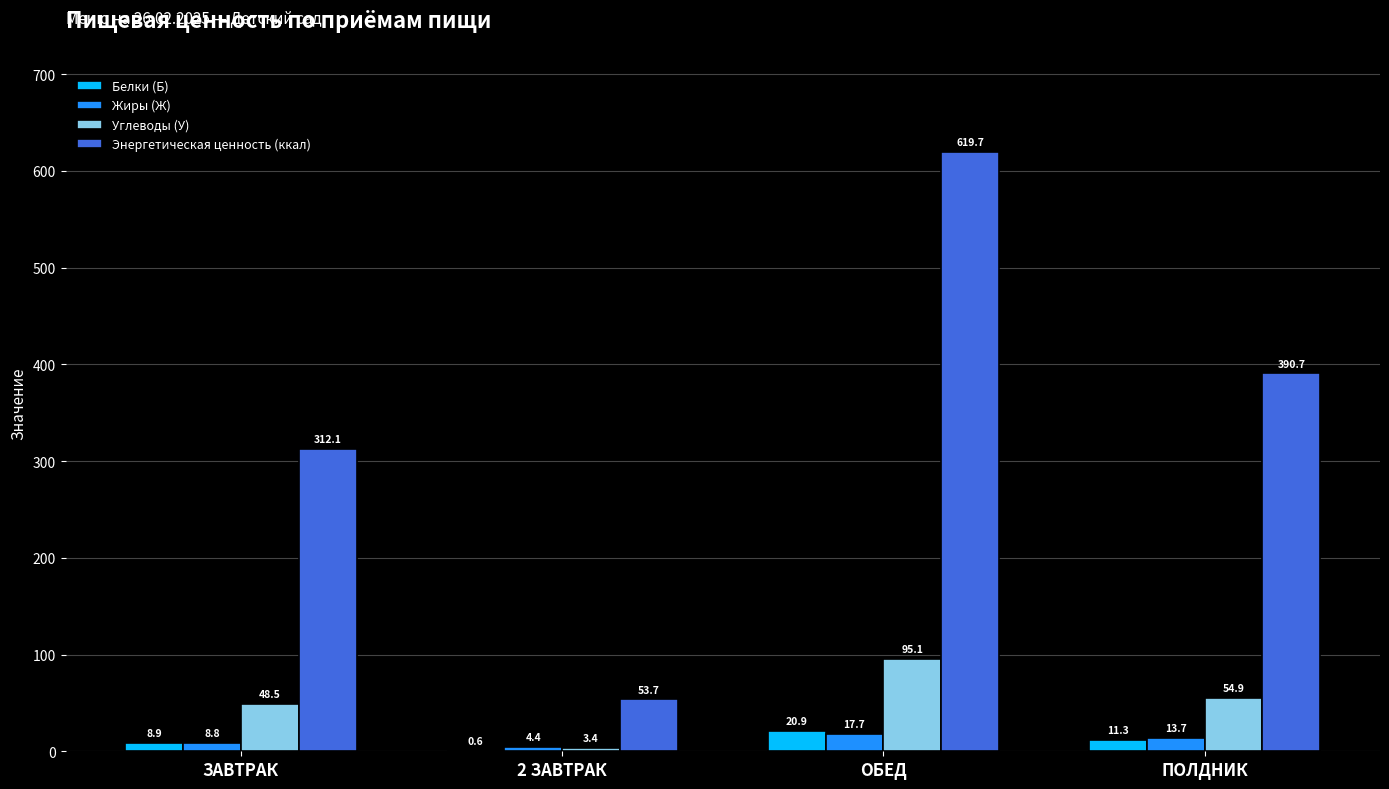

Which series has the largest total across all categories?

Энергетическая ценность (ккал)